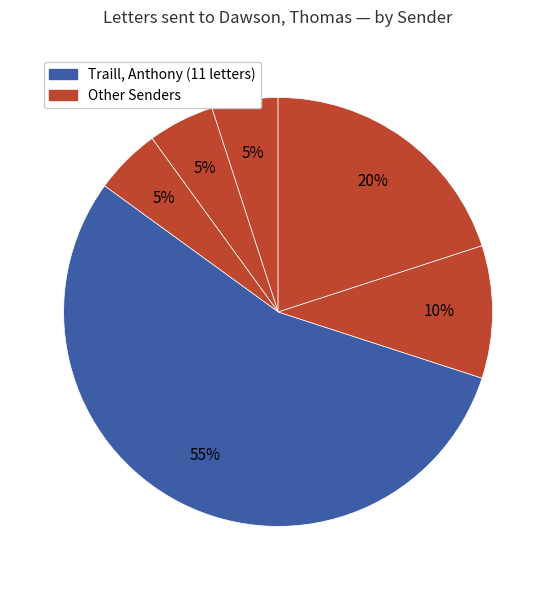

Rank the categories by value from highest to lowest.

Traill, Anthony, Troy, Thomas, Trotter, Rev J.C., Taunton, Ethelred, The Lamp Publishing Co, Thomas, Mrs Evelyn